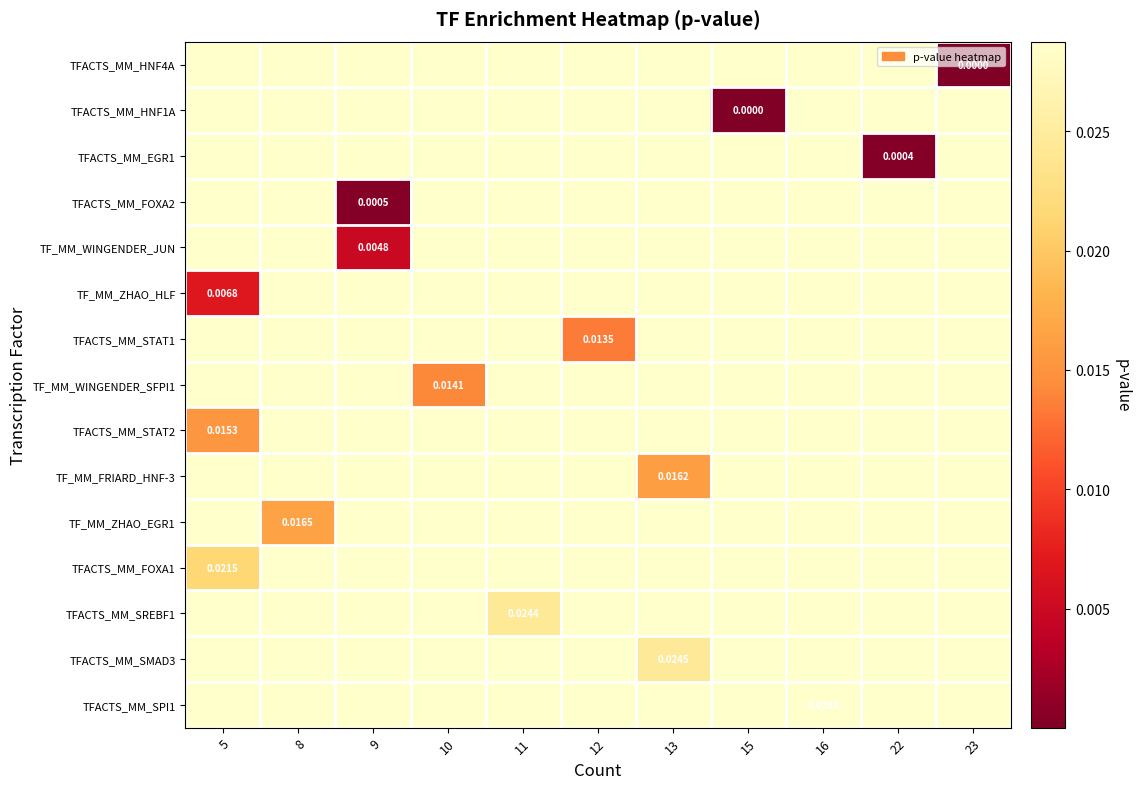

How many distinct data groups are displayed?

15